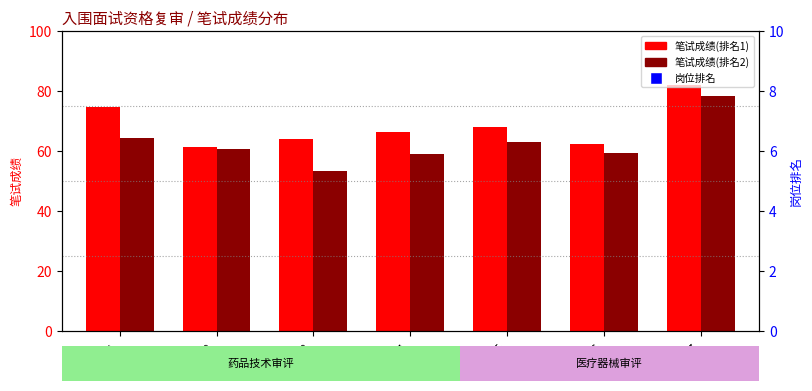

Which series has the widest spread of Y values?

笔试成绩(排名2)